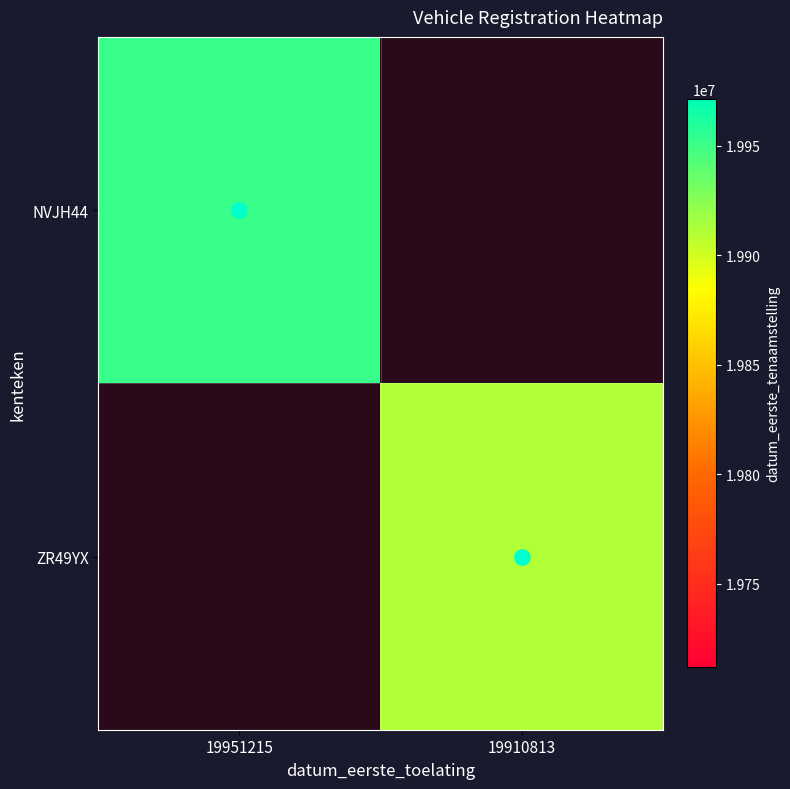

Rank the categories by ZR49YX value from highest to lowest.

19951215, 19910813